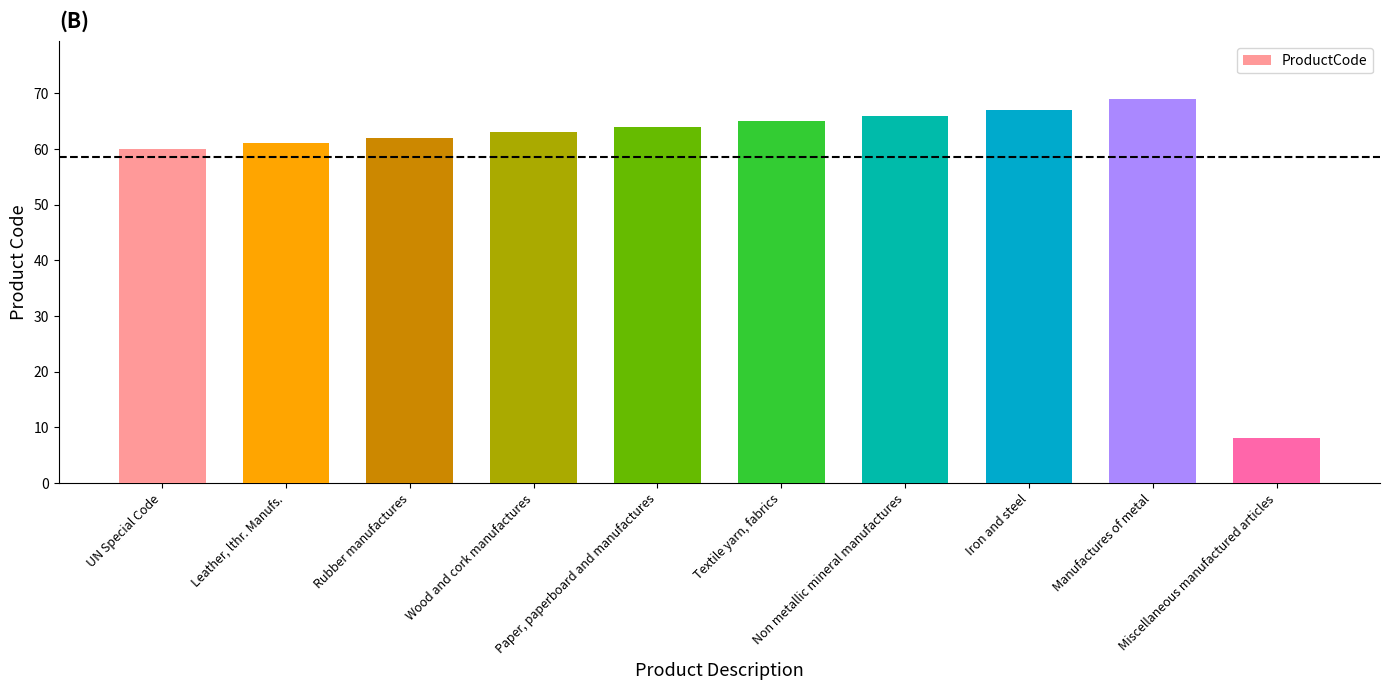

What is the maximum value shown in the chart?

69